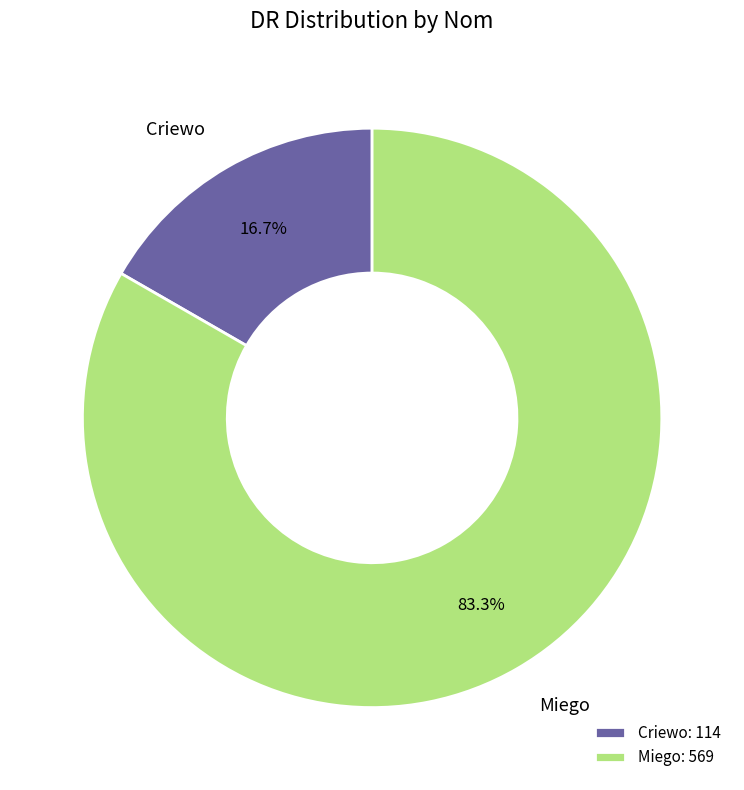

How many segments does this pie chart have?

2